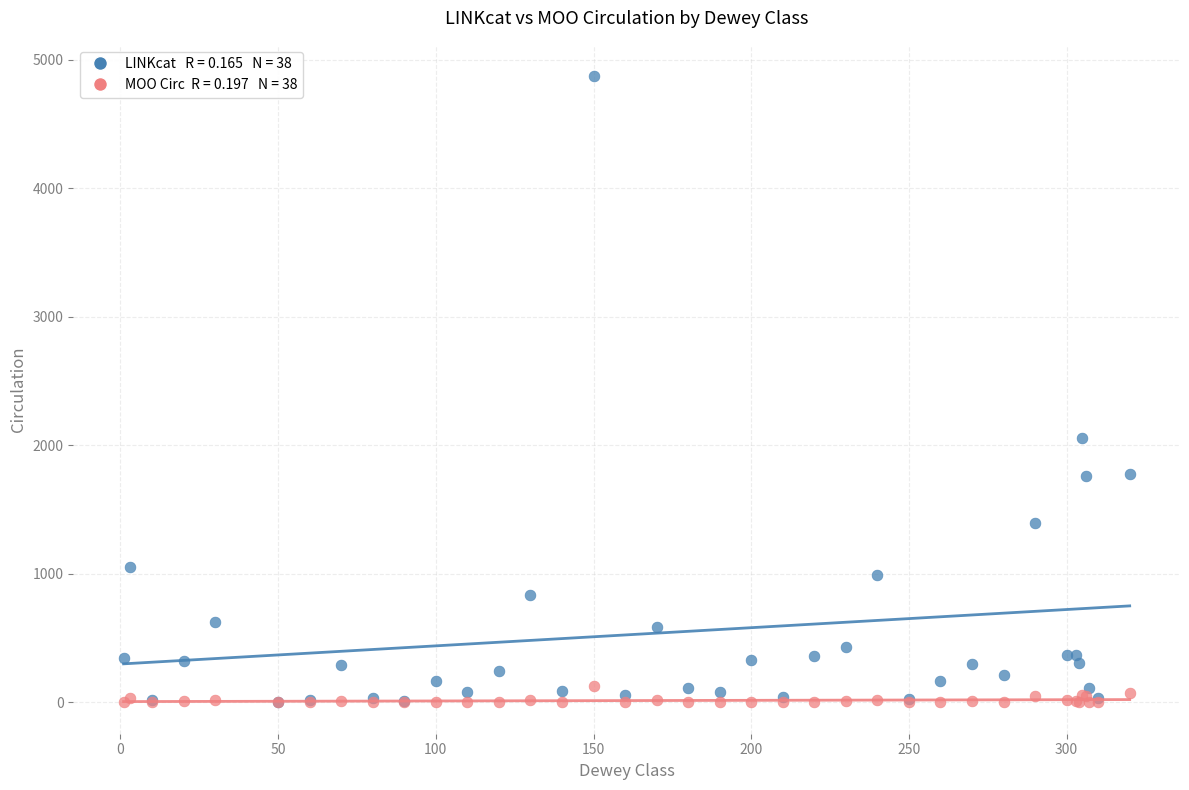

Across all series, what Y value is closest to 2435?

2060